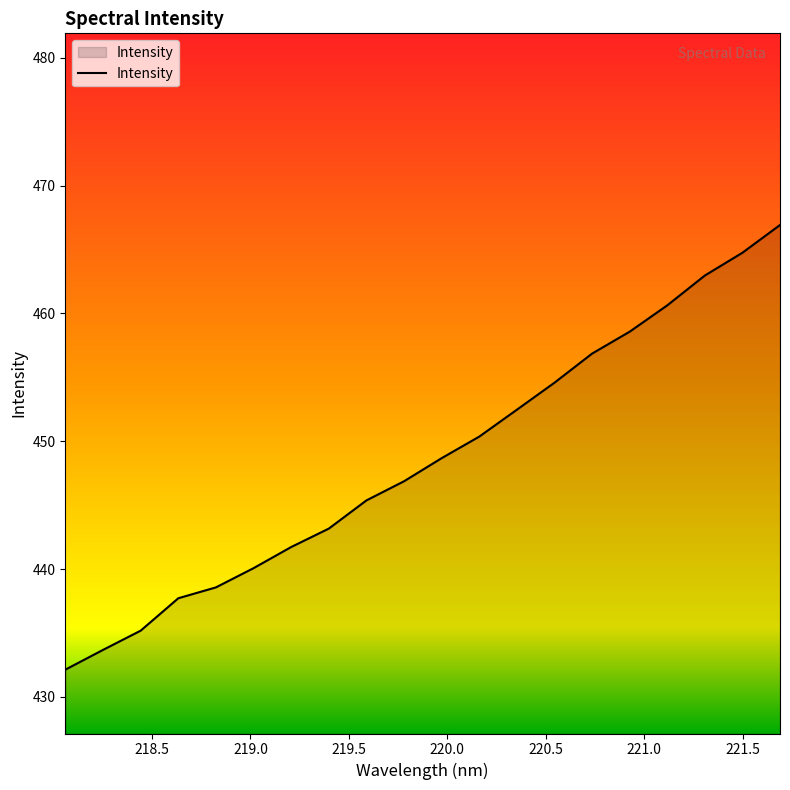

What is the difference between the maximum and minimum values?

34.8